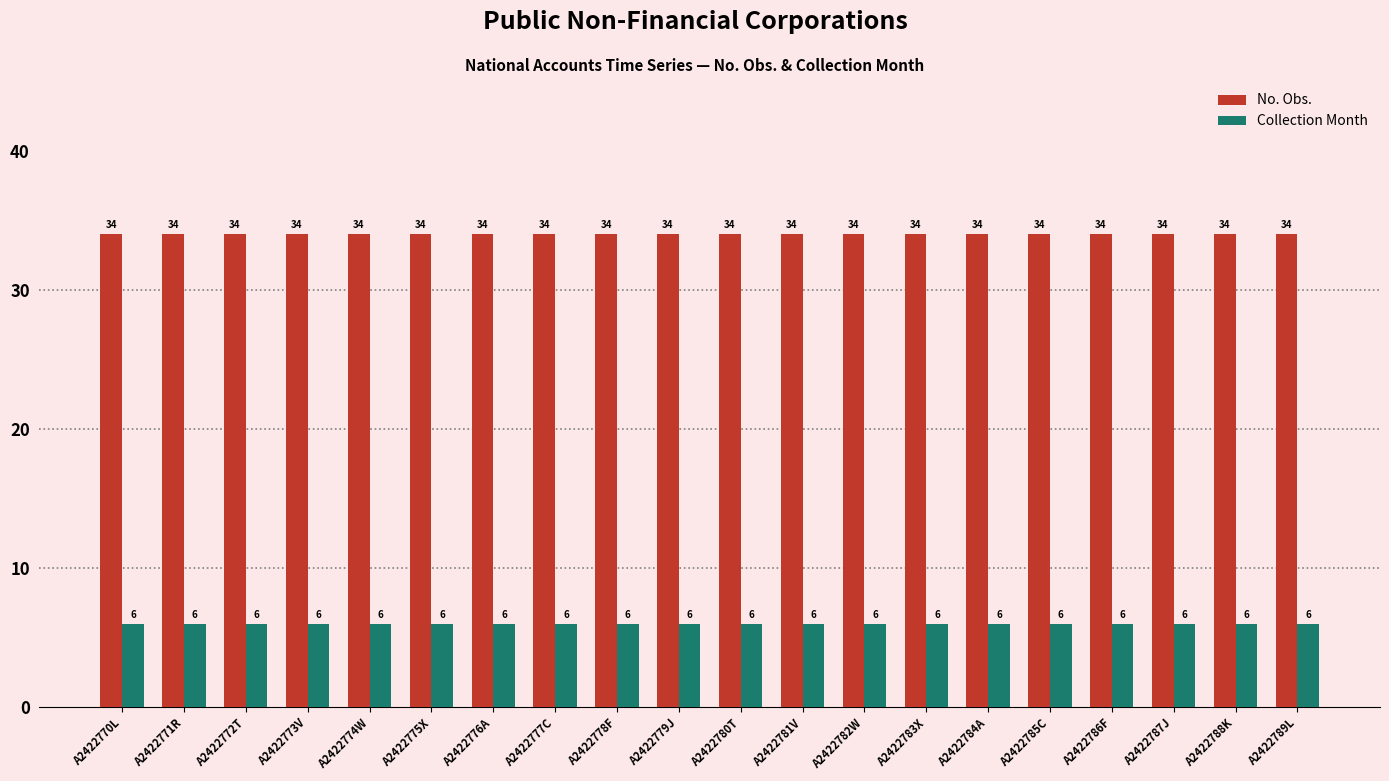

Reading right to left, transcribe all the data shown in this chart.

No. Obs.: 34	34	34	34	34	34	34	34	34	34	34	34	34	34	34	34	34	34	34	34
Collection Month: 6	6	6	6	6	6	6	6	6	6	6	6	6	6	6	6	6	6	6	6